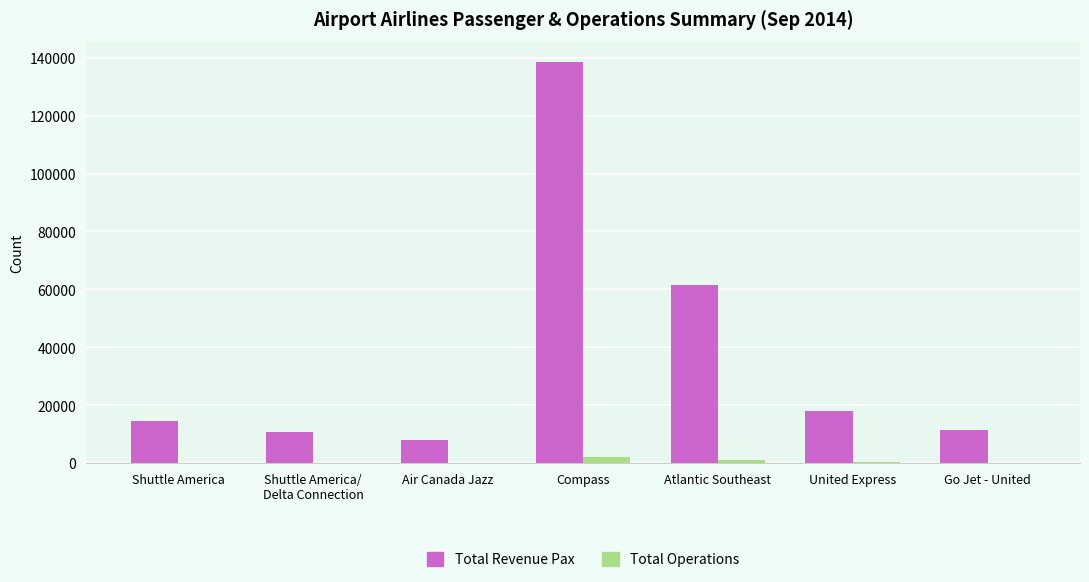

What is the sum of all Total Operations values?

4625